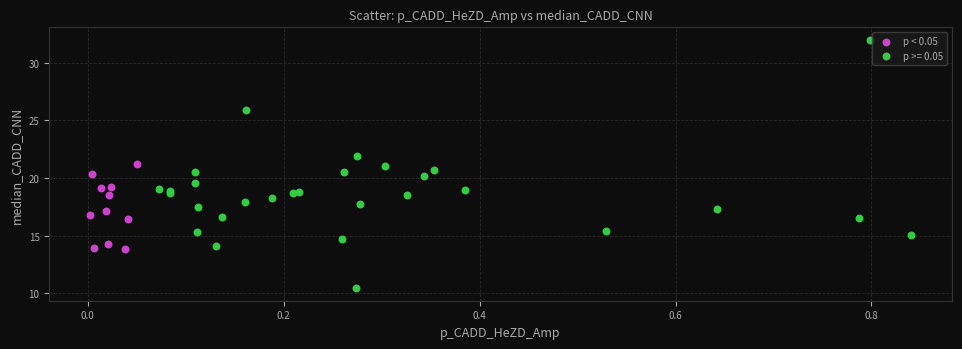

Which series has the largest Y range (max minus min)?

p >= 0.05